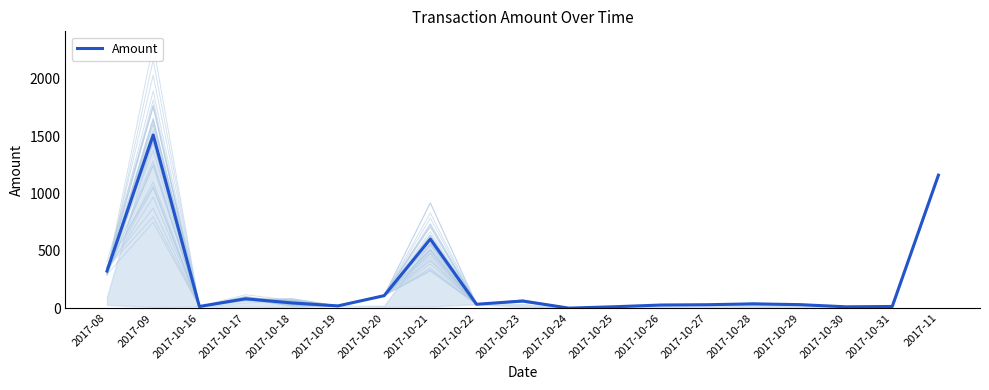

What is the value of the 7th point from the left?

108.4